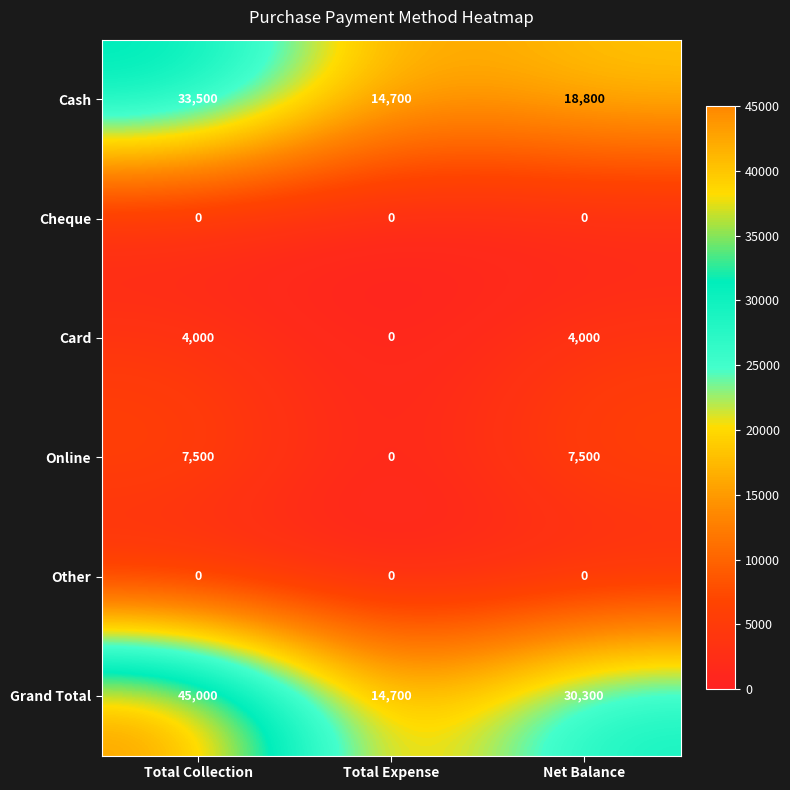

What is the greatest value displayed?

45000